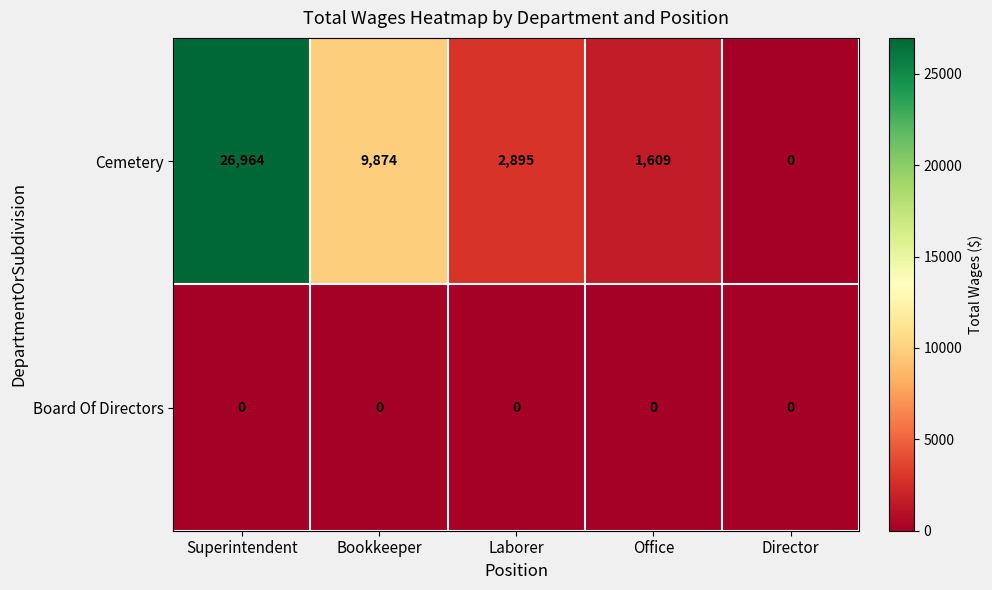

List the series in order of their peak value, highest first.

Cemetery, Board Of Directors